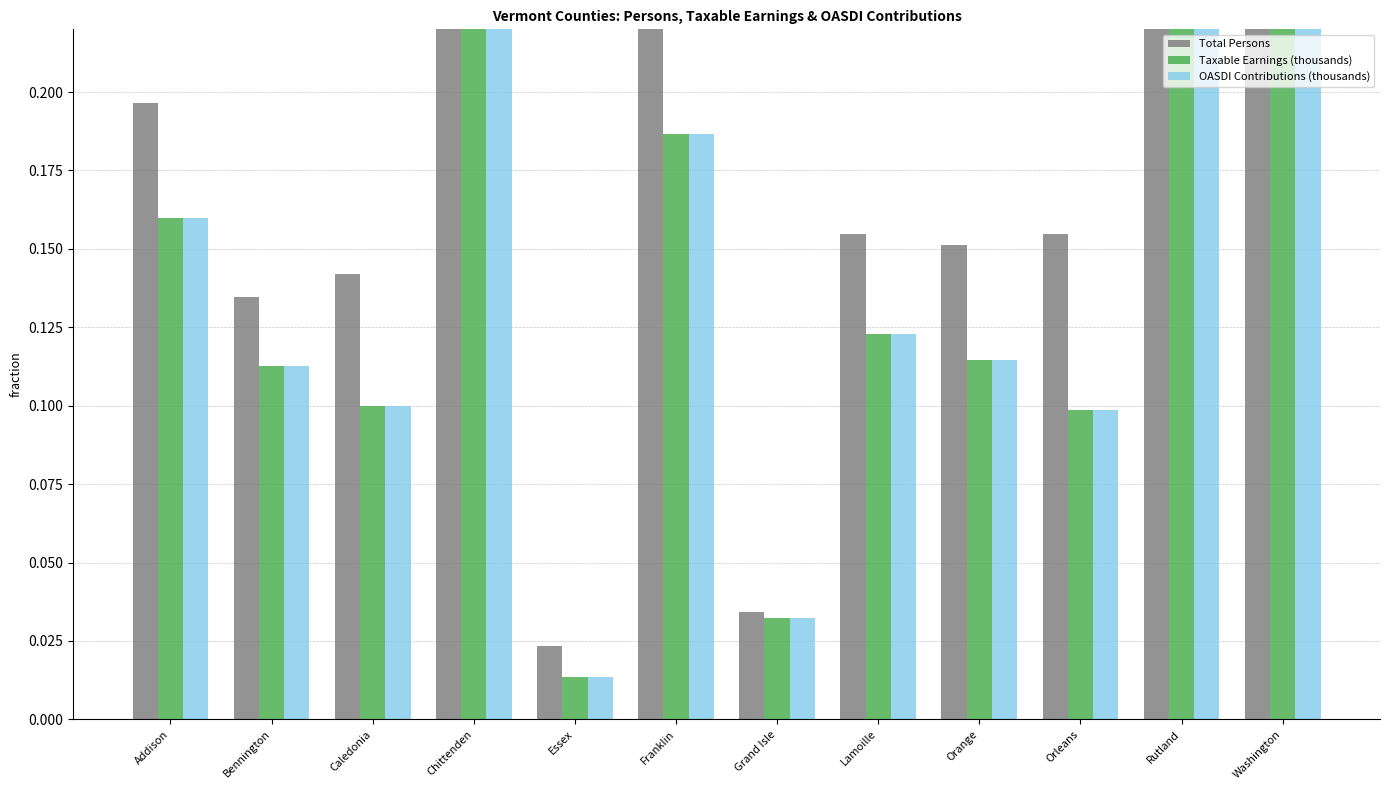

Between Bennington and Caledonia, which series saw the biggest shift?

Taxable Earnings (thousands)